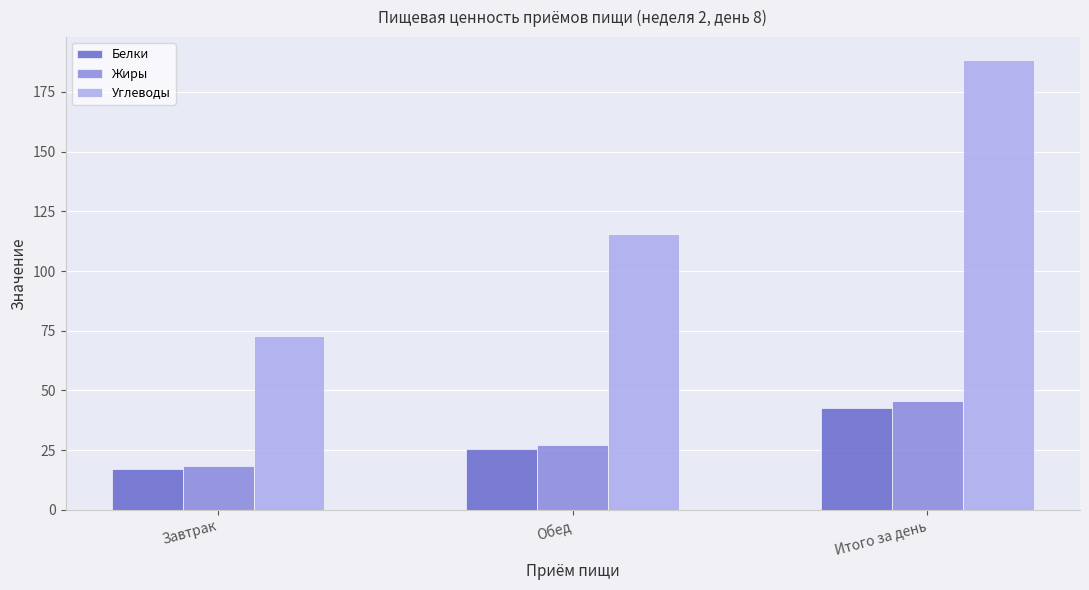

What is the label of the 3rd bar from the left?

Итого за день